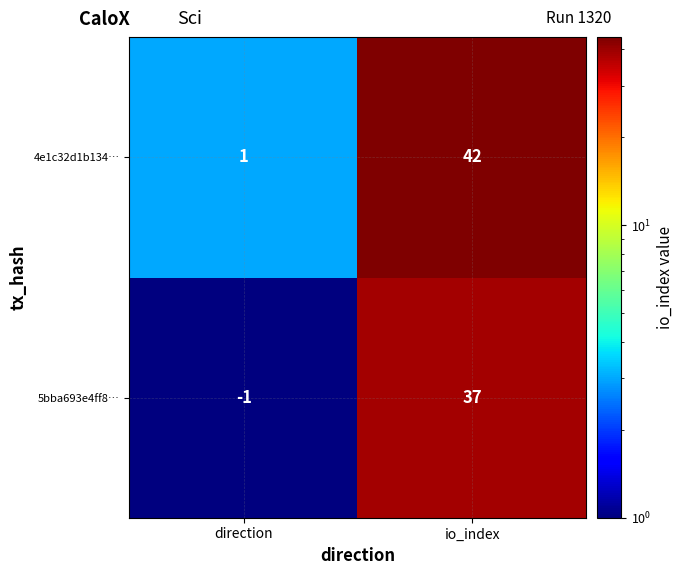

What is the greatest value displayed?

42